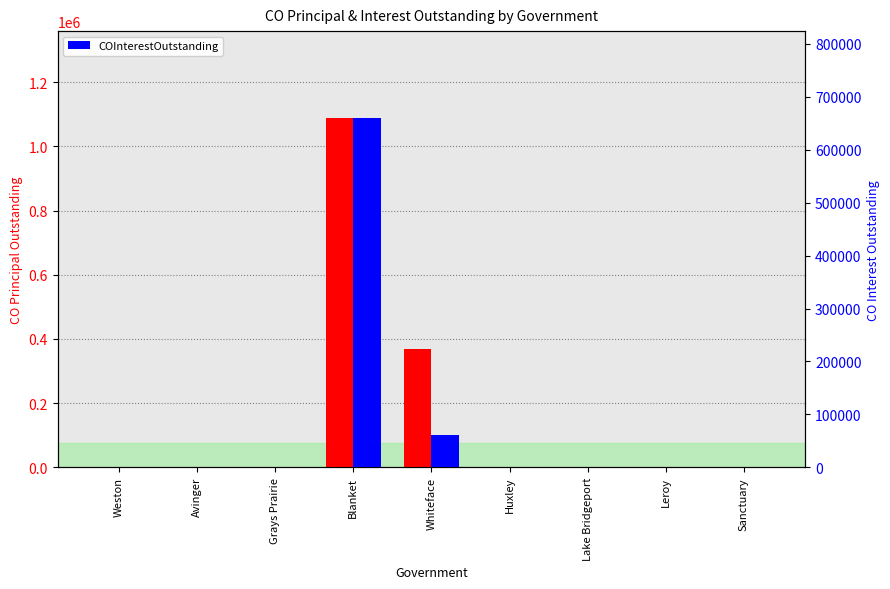

Are the bars grouped side by side (vs. stacked)?

Yes